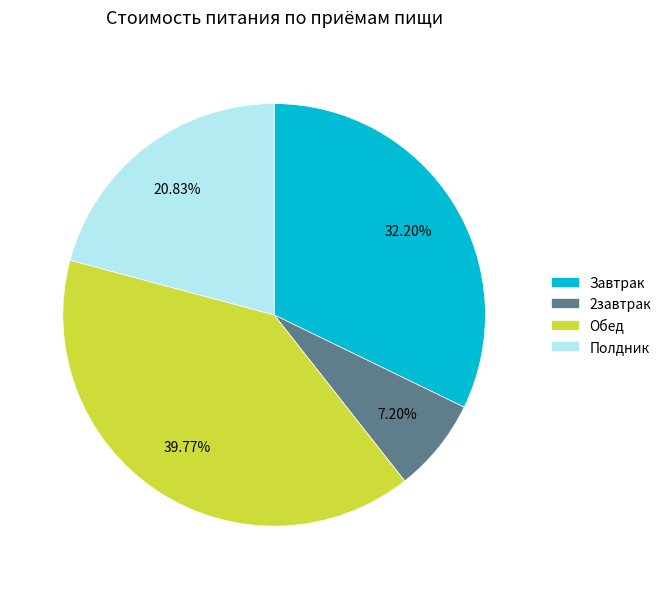

What is the smallest slice in the pie chart?

2завтрак